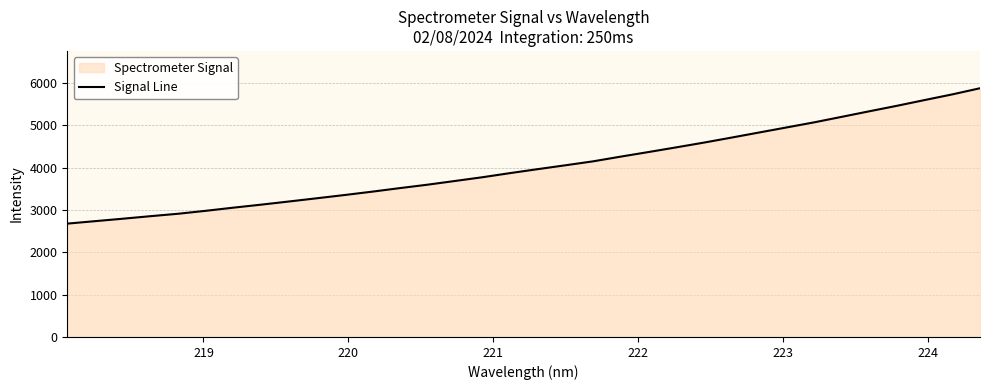

What is the difference between the maximum and minimum values?

3200.5